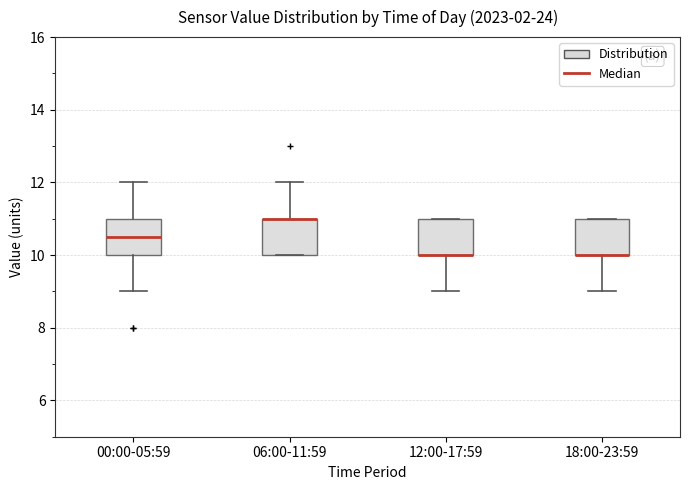

Reading left to right, transcribe this box plot: for each box, give where its median line is, the range the box spans, and where its two whiskers end, as read against the y-axis. The values are not printed on the chart, so give them approximately, as read against the axis.

00:00-05:59: median 10.6, box 10.0 to 11.0, whiskers 9.0 to 12.0
06:00-11:59: median 11.0 (drawn on the box's upper edge), box 10.0 to 11.0, whiskers 10.0 to 12.0
12:00-17:59: median 10.0 (drawn on the box's lower edge), box 10.0 to 11.0, whiskers 9.0 to 11.0
18:00-23:59: median 10.0 (drawn on the box's lower edge), box 10.0 to 11.0, whiskers 9.0 to 11.0